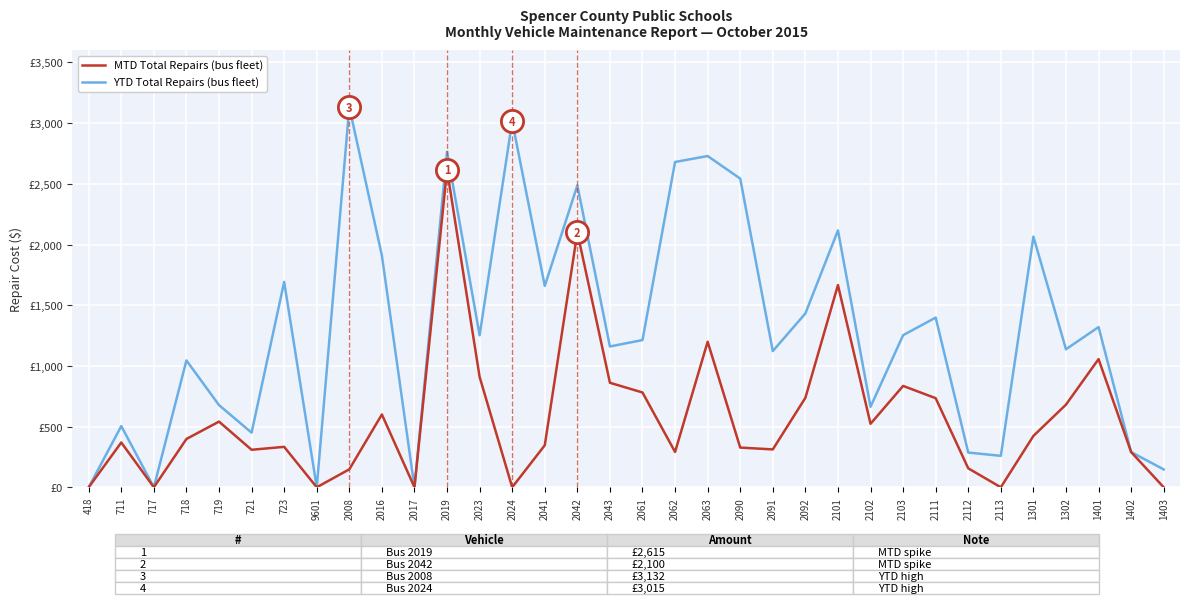

True or false: YTD Total Repairs (bus fleet) has a value of 116 at 721.

False